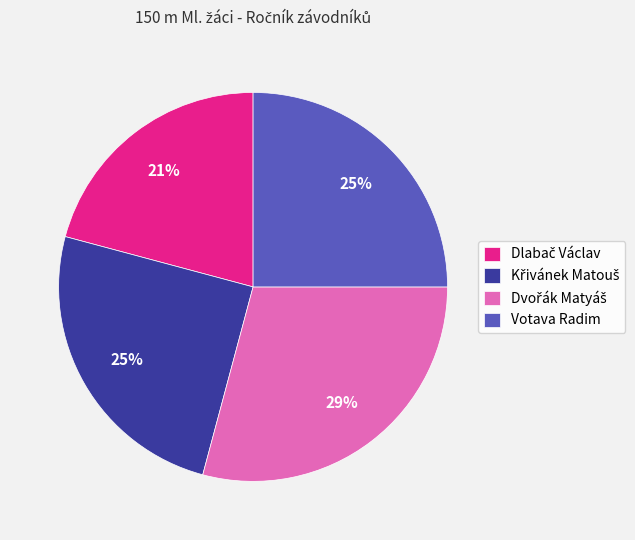

The Votava Radim slice represents 34% of the pie. True or false?

False